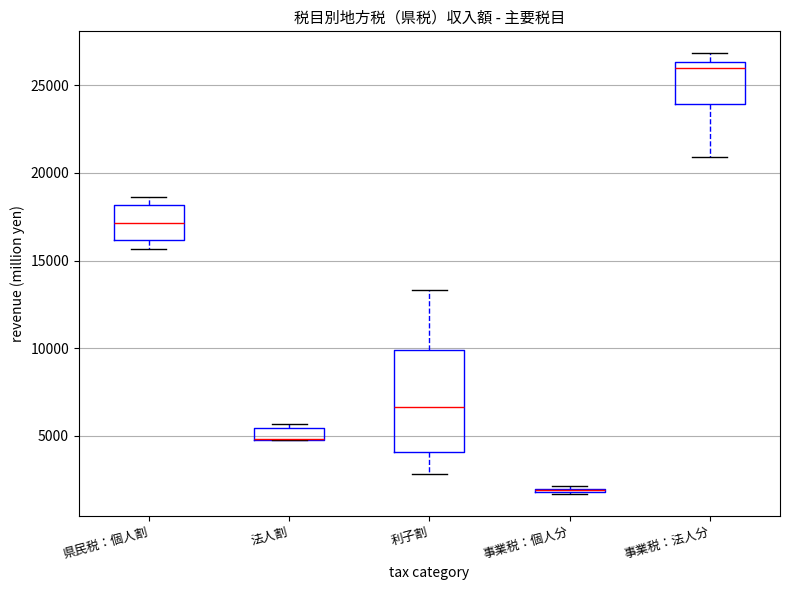

Where does the lower whisker of the box for 事業税：法人分 end on the y-axis? The values are not printed on the chart, so give them approximately, as read against the axis.

21000